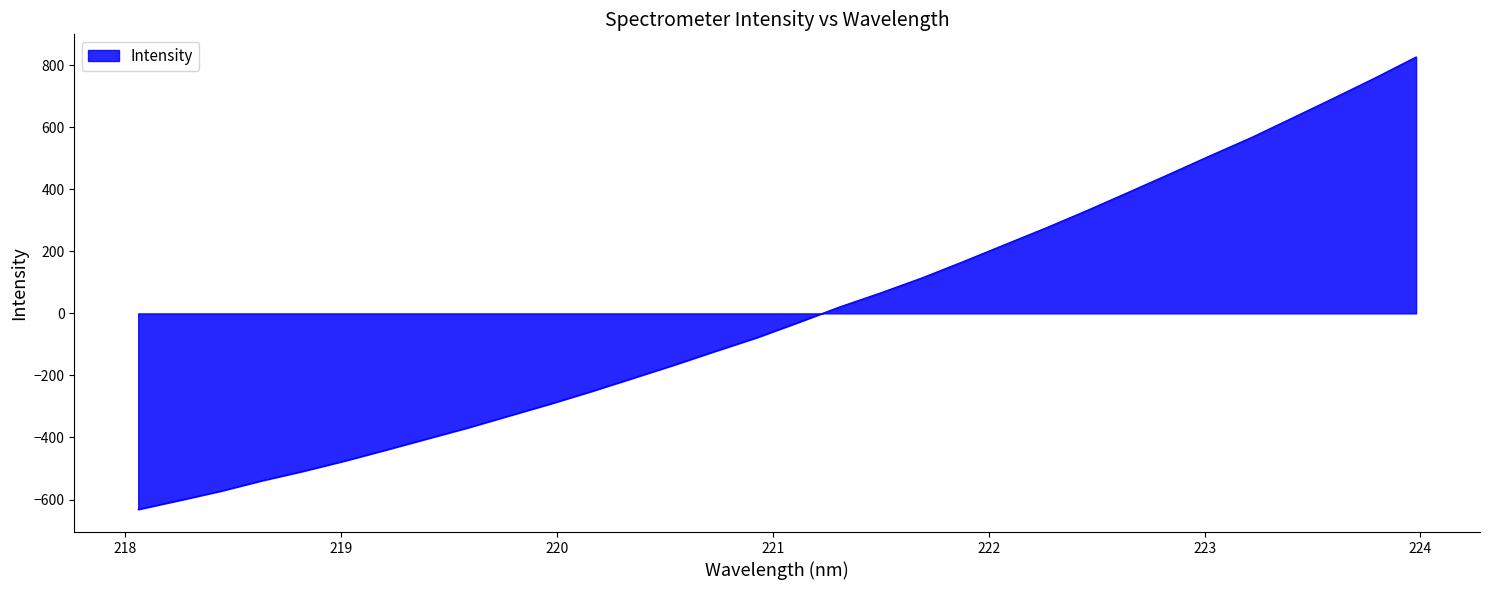

What is the greatest value displayed?

826.5